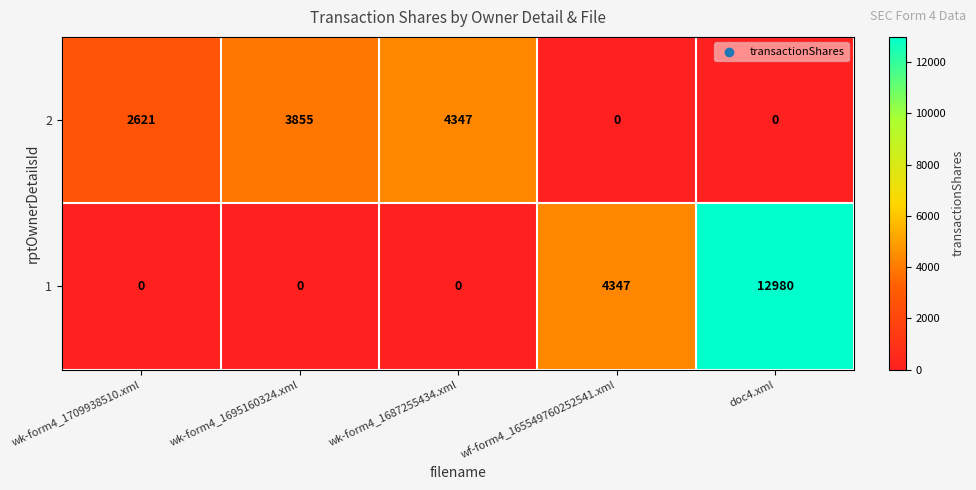

At doc4.xml, list the series in order from smallest to largest.

2, 1